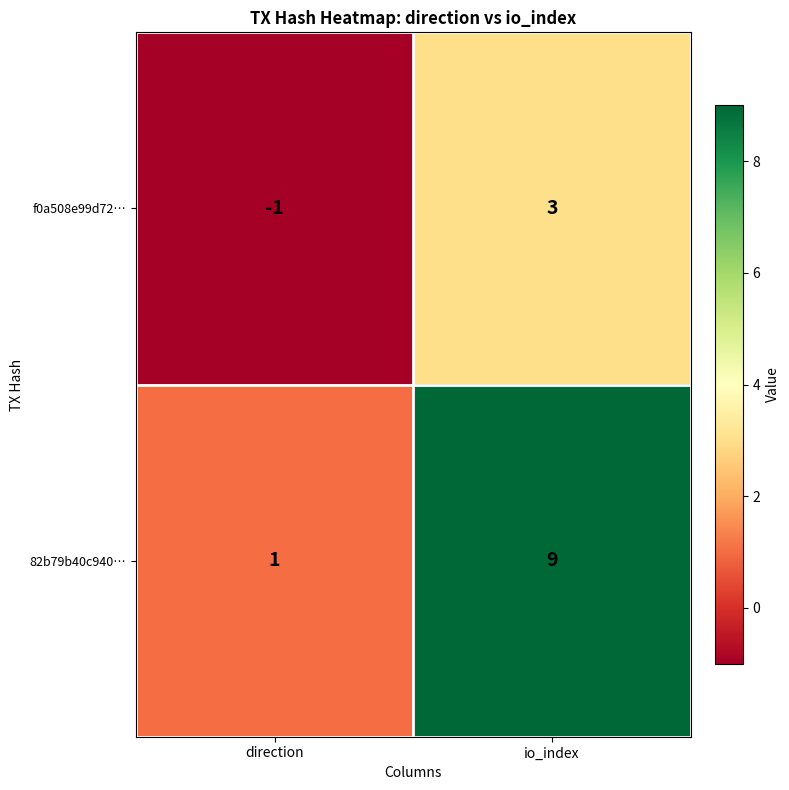

What is the difference between the maximum and minimum values in the 82b79b40c940… series?

8